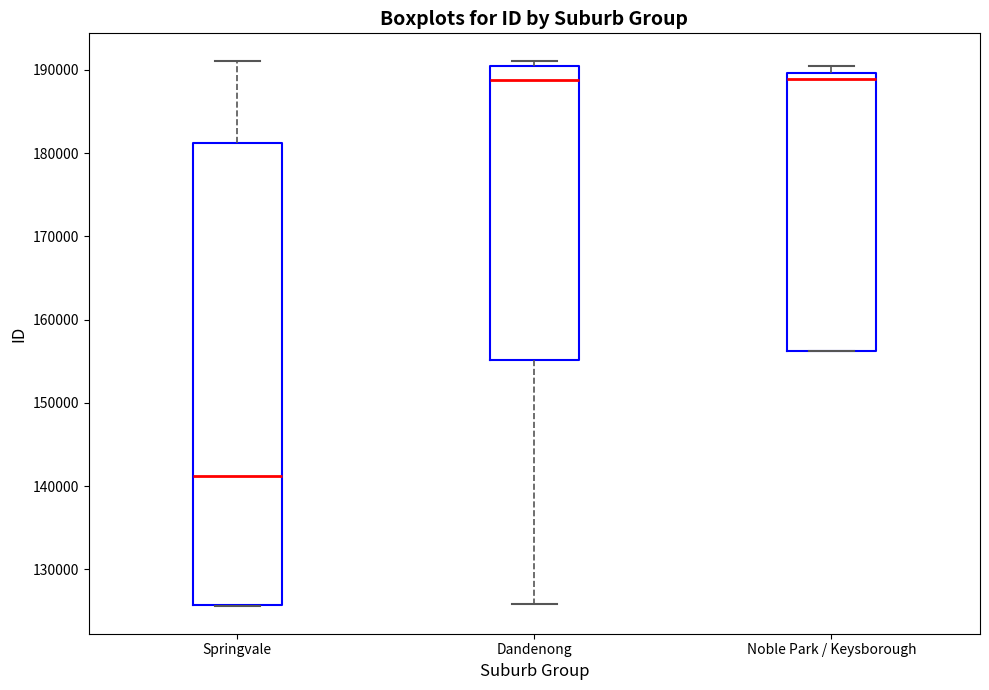

Reading left to right, transcribe this box plot: for each box, give where its median line is, the range the box spans, and where its two whiskers end, as read against the y-axis. The values are not printed on the chart, so give them approximately, as read against the axis.

Springvale: median 141000, box 126000 to 181000, whiskers 126000 to 191000
Dandenong: median 189000, box 155000 to 190000, whiskers 126000 to 191000
Noble Park / Keysborough: median 189000, box 156000 to 190000, whiskers 156000 to 191000